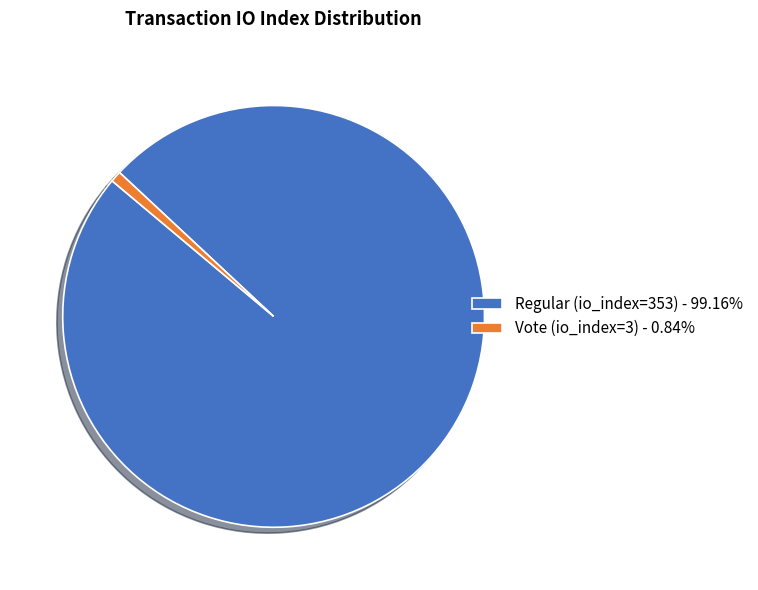

Approximately how many times larger is the value at Regular (io_index=353) - 99.16% compared to Vote (io_index=3) - 0.84%?

117.7